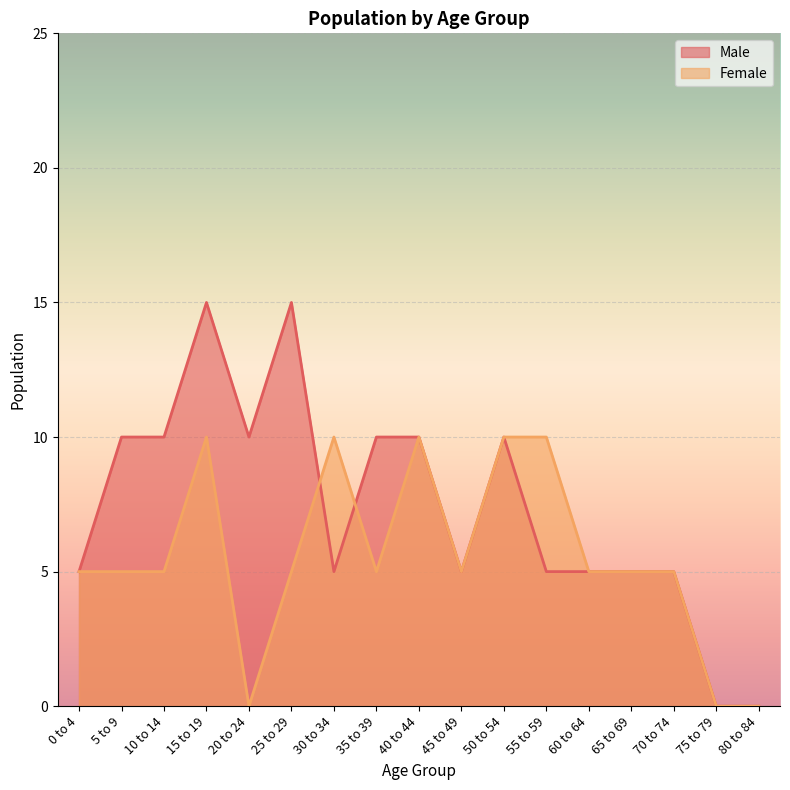

What is the value of the Female point at the 13th from the left?

5